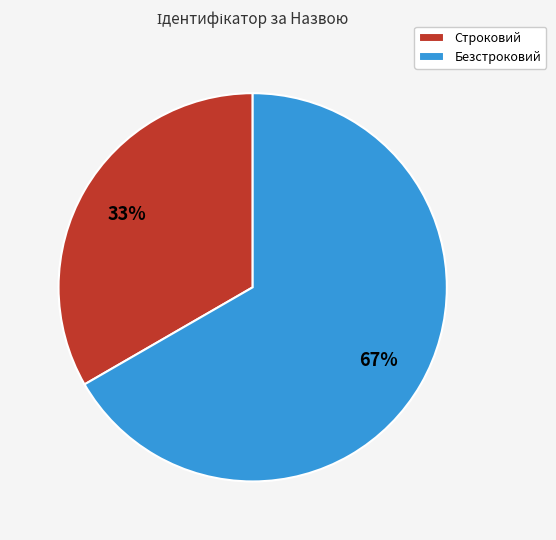

How many segments does this pie chart have?

2